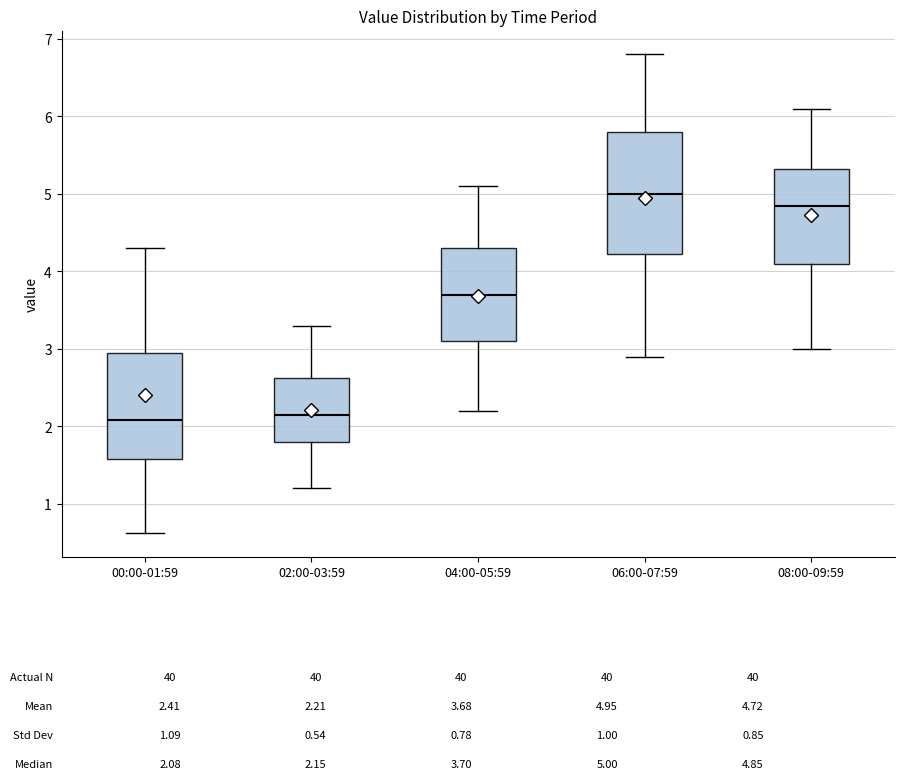

Reading left to right, transcribe this box plot: for each box, give where its median line is, the range the box spans, and where its two whiskers end, as read against the y-axis. The values are not printed on the chart, so give them approximately, as read against the axis.

00:00-01:59: median 2.1, box 1.6 to 2.9, whiskers 0.6 to 4.3
02:00-03:59: median 2.2, box 1.8 to 2.6, whiskers 1.2 to 3.3
04:00-05:59: median 3.7, box 3.1 to 4.3, whiskers 2.2 to 5.1
06:00-07:59: median 5.0, box 4.2 to 5.8, whiskers 2.9 to 6.8
08:00-09:59: median 4.9, box 4.1 to 5.3, whiskers 3.0 to 6.1